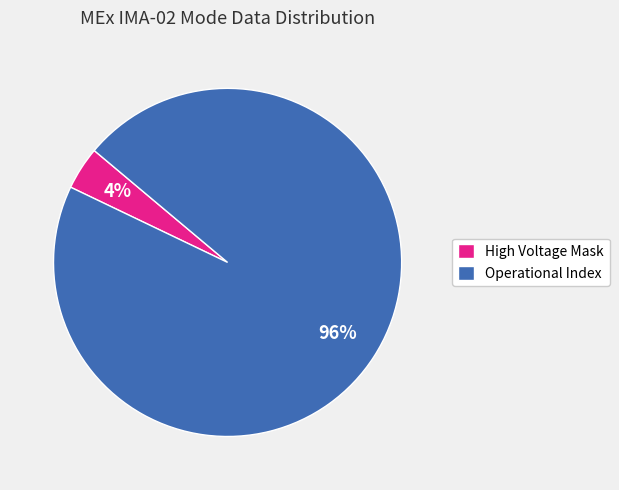

Is it true that High Voltage Mask is 4% of the pie?

True